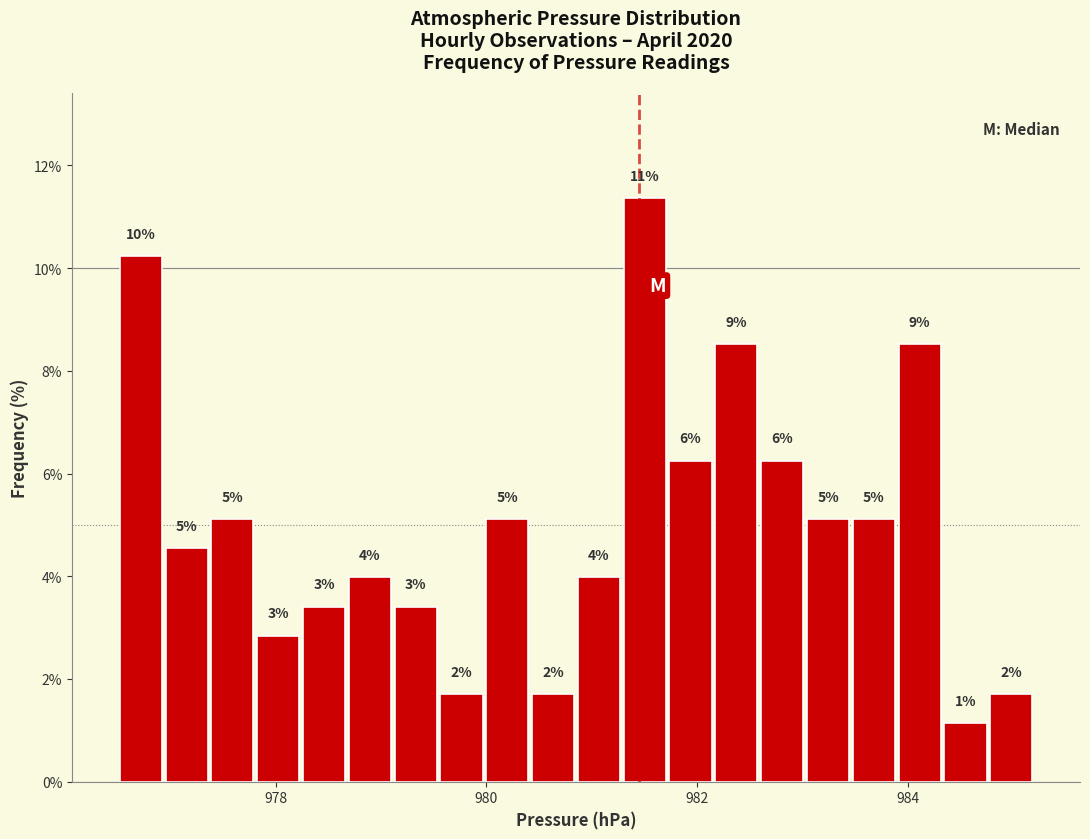

Read against the x-axis, roughly where is the centre of the tallest bar?

981.6